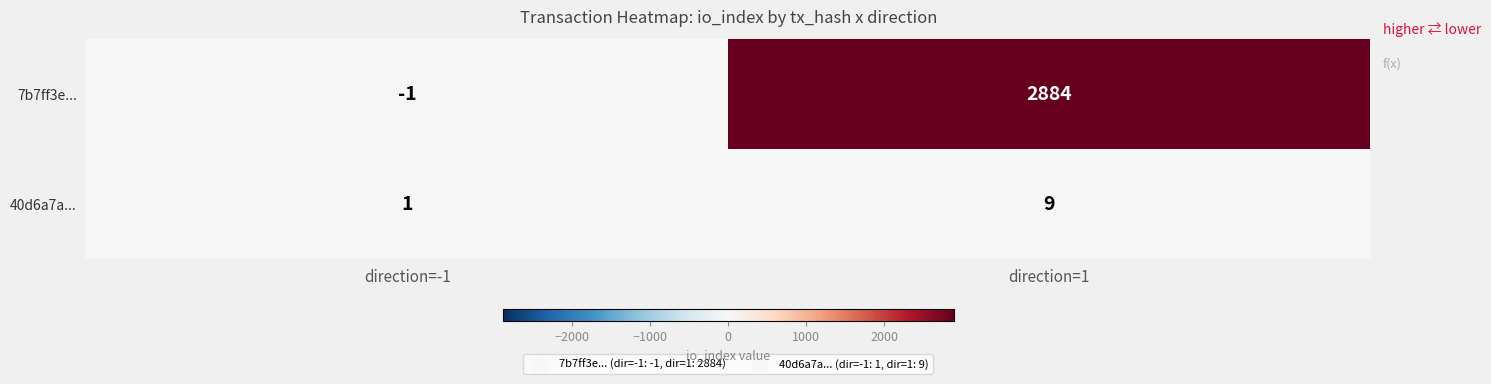

At which category does the chart reach its minimum across all series?

direction=-1